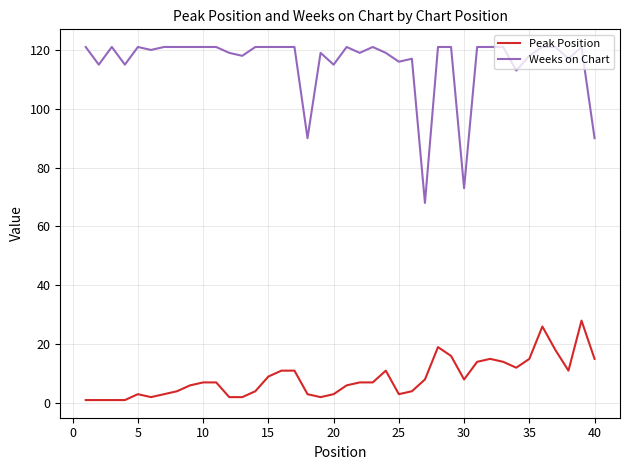

Which series has the largest range (max minus min)?

Weeks on Chart